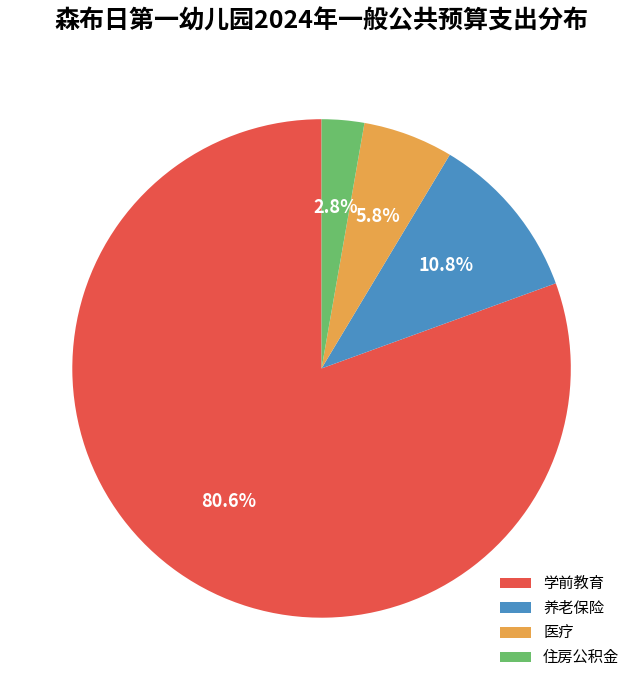

Rank the categories by value from lowest to highest.

住房公积金, 医疗, 养老保险, 学前教育